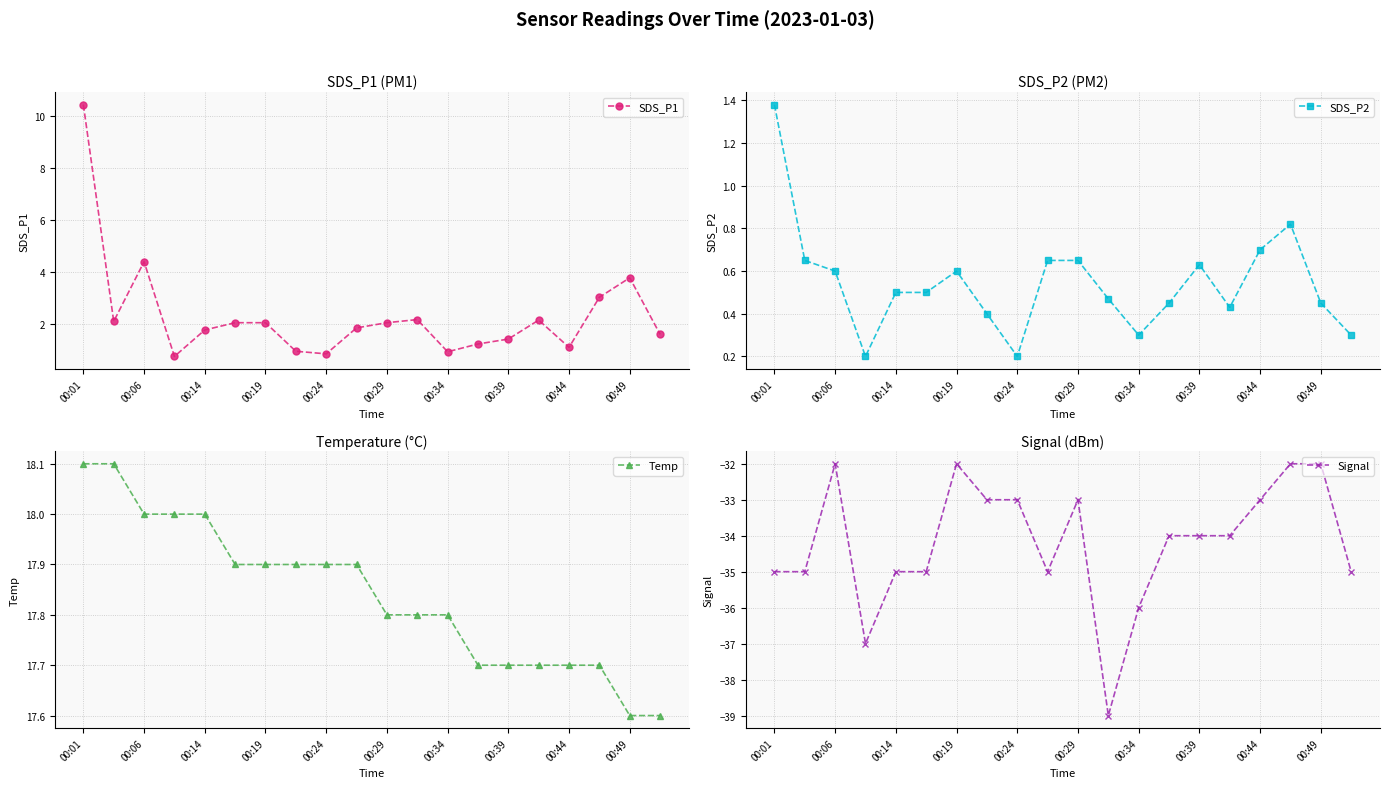

At which category does SDS_P1 reach its first local peak?

00:06